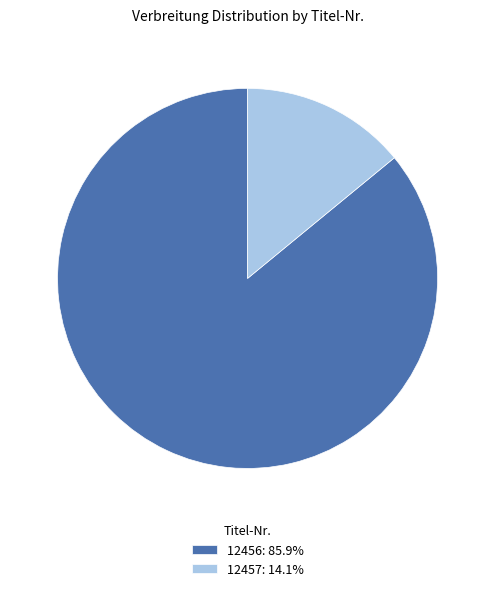

Which category has the smallest portion of the pie?

12457